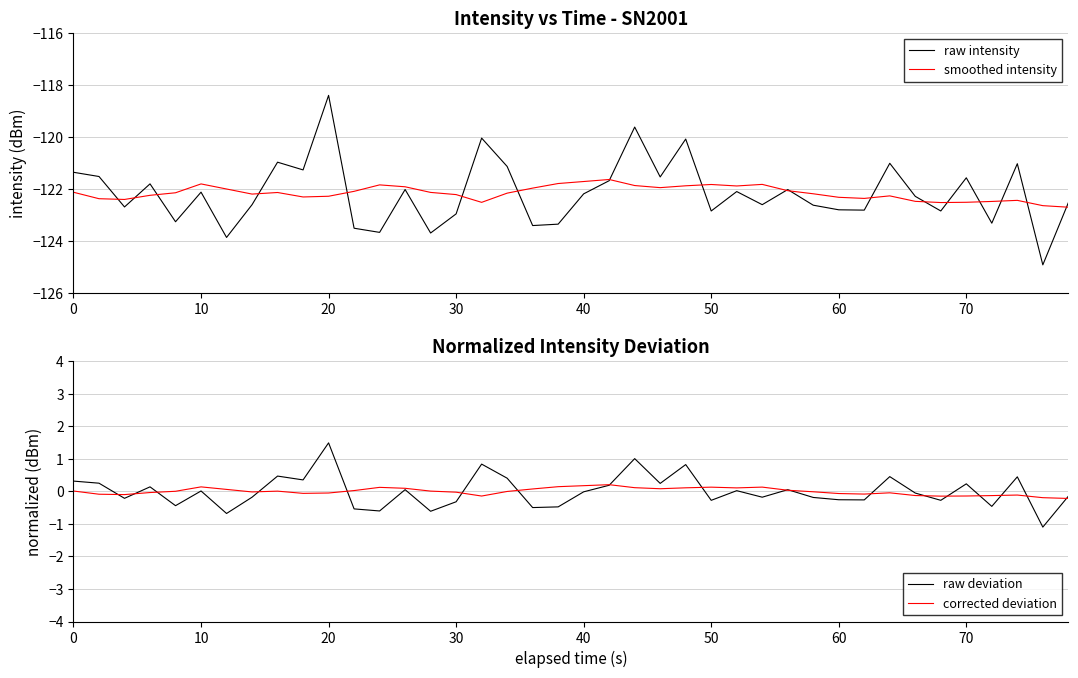

Is it true that smoothed intensity equals -122.2 at 30?

True